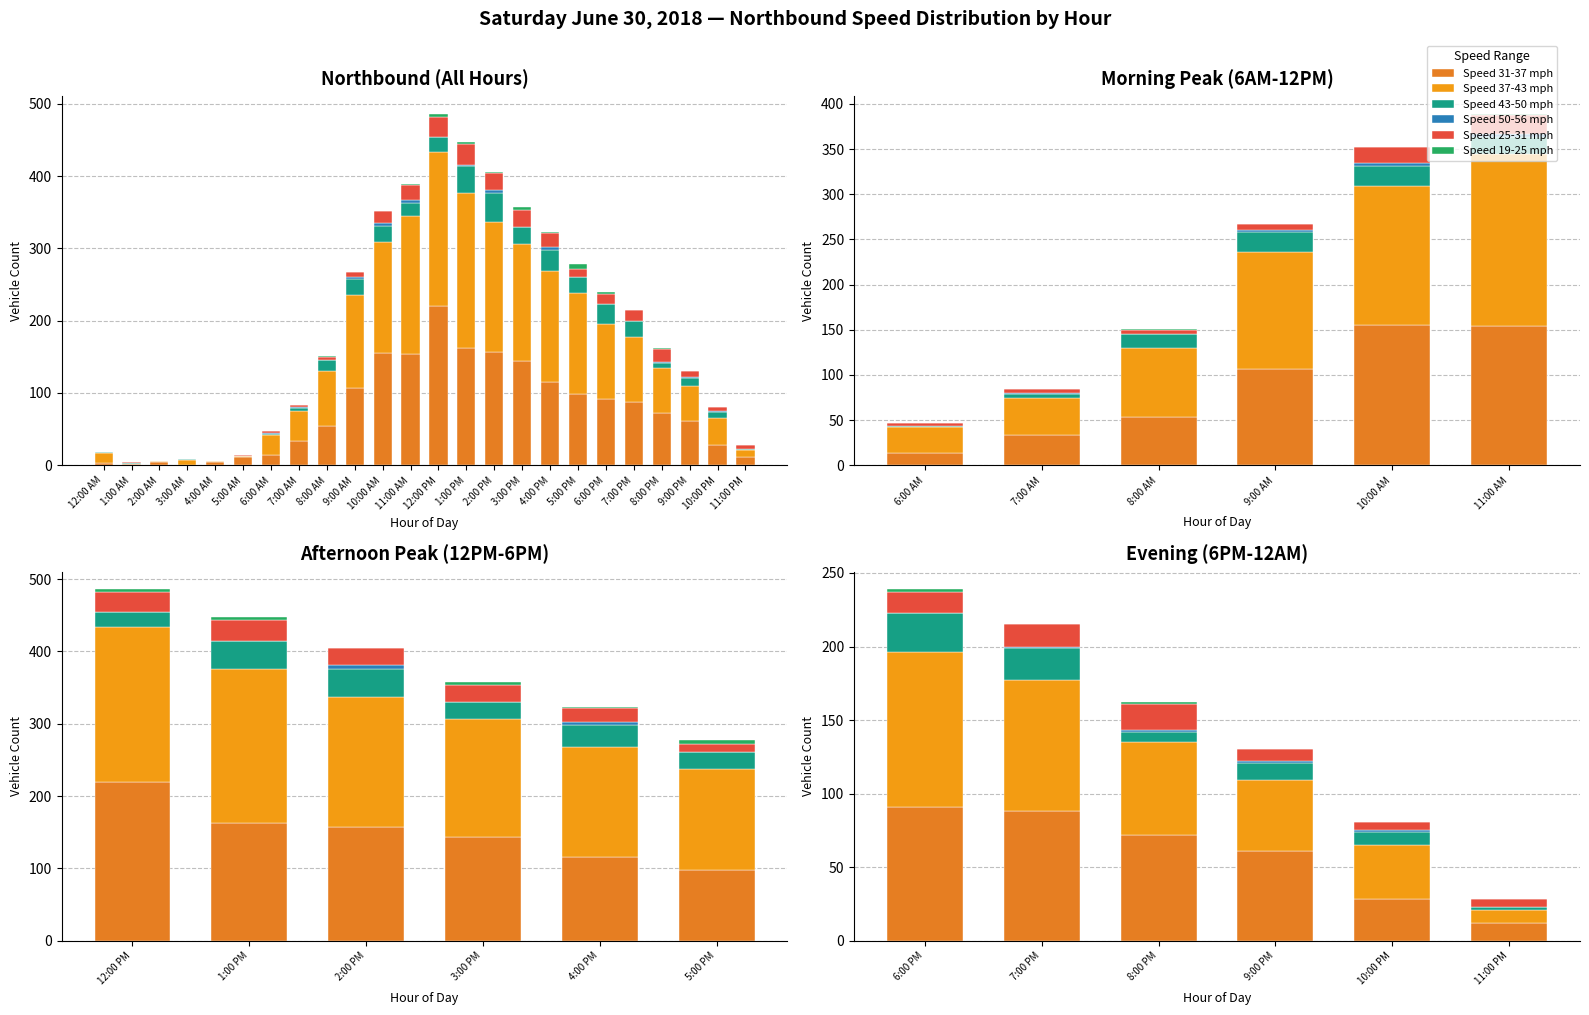

What is the label of the 4th bar from the left?

3:00 AM